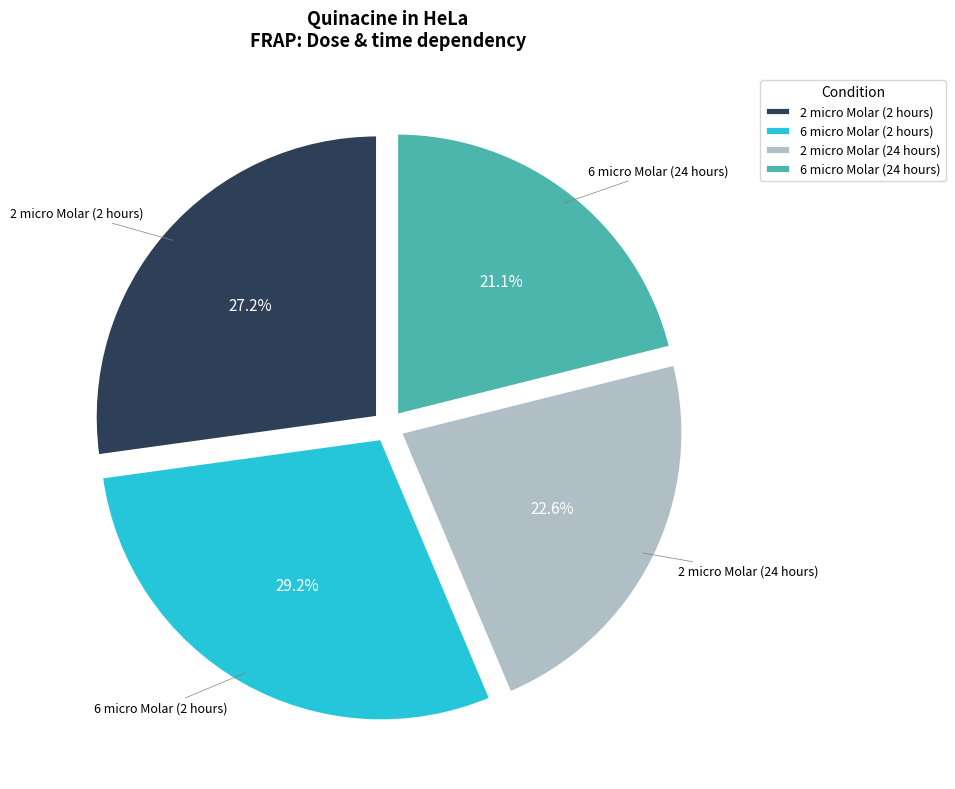

True or false: 2 micro Molar (24 hours) accounts for 23% of the total.

True